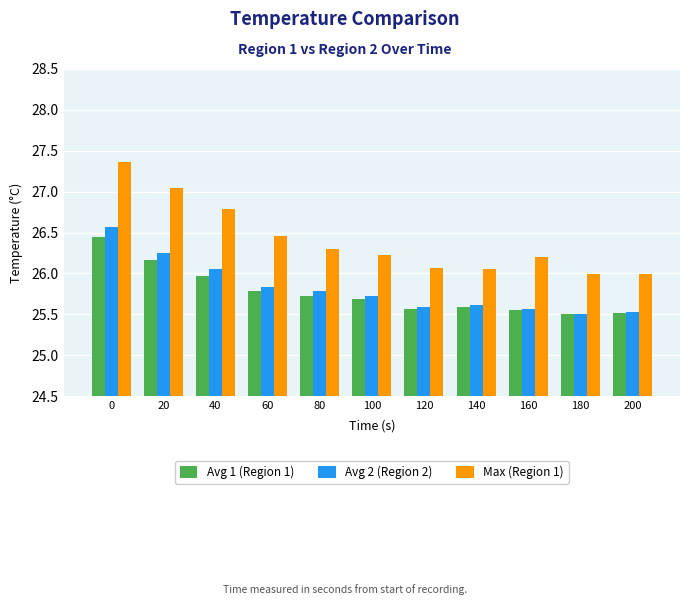

What are all the series names shown in the legend?

Avg 1 (Region 1), Avg 2 (Region 2), Max (Region 1)